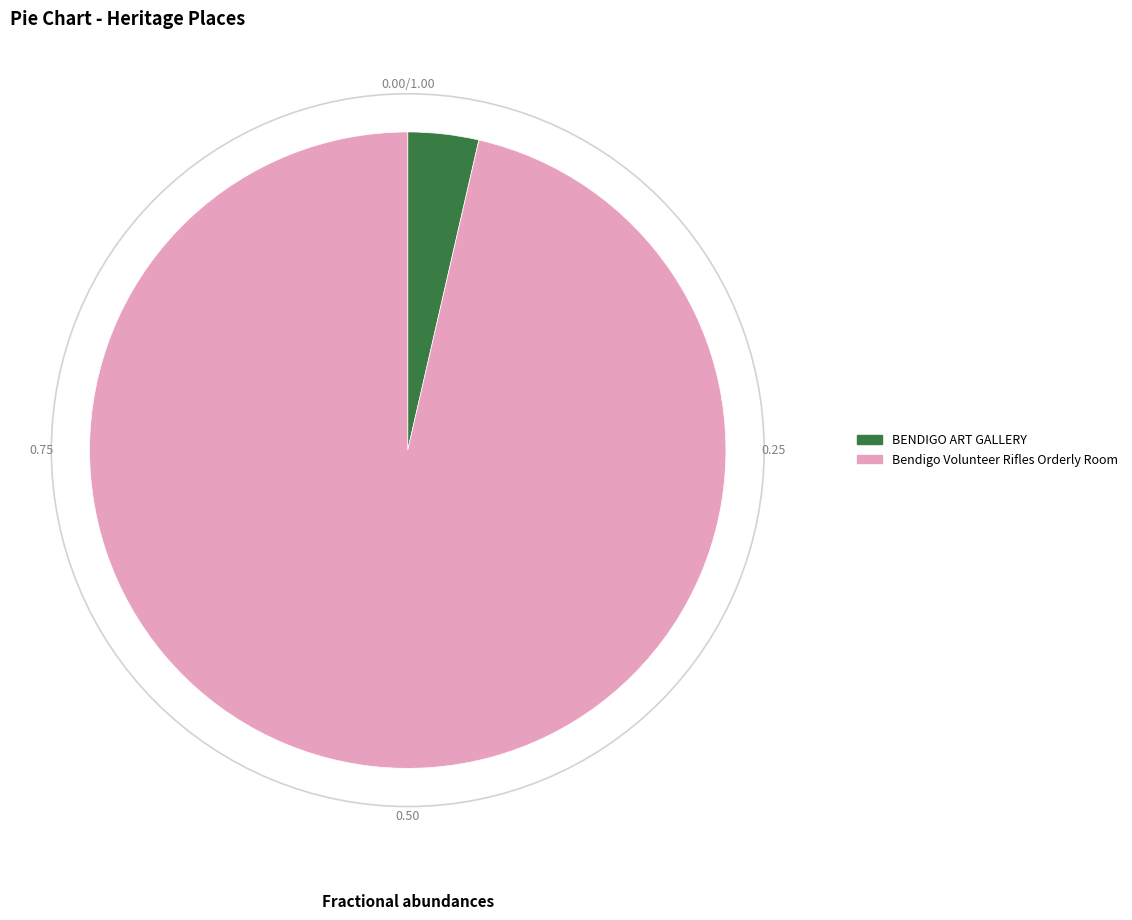

True or false: Bendigo Volunteer Rifles Orderly Room accounts for 96% of the total.

True